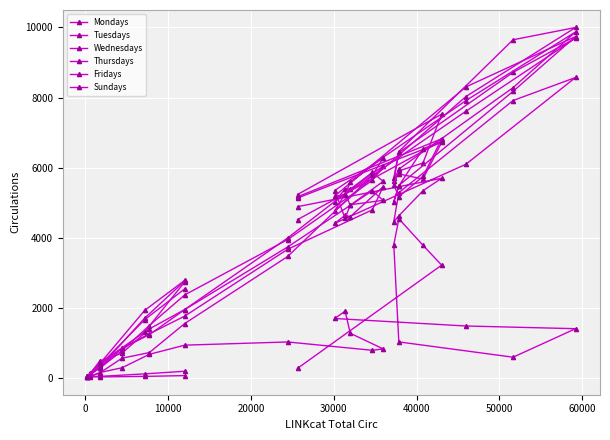

Which series has the widest spread of values?

Wednesdays